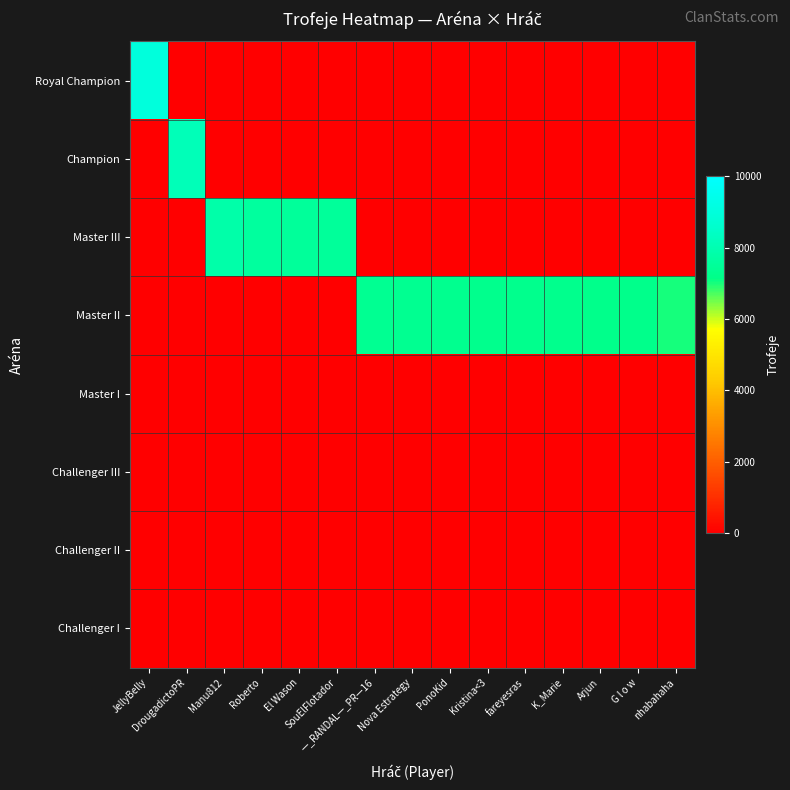

Reading left to right, extract all data points from this chart.

Royal Champion: JellyBelly=9000	DrougadictoPR=0	Manu812=0	Roberto=0	El Wason=0	SouElFlotador=0	—_RANDAL—_PR—16=0	Nova Estrategy=0	PonoKid=0	Kristina<3=0	fareyesras=0	K_Marie=0	Arjun=0	G l o w=0	nhabahaha=0
Champion: JellyBelly=0	DrougadictoPR=8138	Manu812=0	Roberto=0	El Wason=0	SouElFlotador=0	—_RANDAL—_PR—16=0	Nova Estrategy=0	PonoKid=0	Kristina<3=0	fareyesras=0	K_Marie=0	Arjun=0	G l o w=0	nhabahaha=0
Master III: JellyBelly=0	DrougadictoPR=0	Manu812=7823	Roberto=7617	El Wason=7510	SouElFlotador=7500	—_RANDAL—_PR—16=0	Nova Estrategy=0	PonoKid=0	Kristina<3=0	fareyesras=0	K_Marie=0	Arjun=0	G l o w=0	nhabahaha=0
Master II: JellyBelly=0	DrougadictoPR=0	Manu812=0	Roberto=0	El Wason=0	SouElFlotador=0	—_RANDAL—_PR—16=7381	Nova Estrategy=7333	PonoKid=7296	Kristina<3=7235	fareyesras=7230	K_Marie=7228	Arjun=7223	G l o w=7204	nhabahaha=7000
Master I: JellyBelly=0	DrougadictoPR=0	Manu812=0	Roberto=0	El Wason=0	SouElFlotador=0	—_RANDAL—_PR—16=0	Nova Estrategy=0	PonoKid=0	Kristina<3=0	fareyesras=0	K_Marie=0	Arjun=0	G l o w=0	nhabahaha=0
Challenger III: JellyBelly=0	DrougadictoPR=0	Manu812=0	Roberto=0	El Wason=0	SouElFlotador=0	—_RANDAL—_PR—16=0	Nova Estrategy=0	PonoKid=0	Kristina<3=0	fareyesras=0	K_Marie=0	Arjun=0	G l o w=0	nhabahaha=0
Challenger II: JellyBelly=0	DrougadictoPR=0	Manu812=0	Roberto=0	El Wason=0	SouElFlotador=0	—_RANDAL—_PR—16=0	Nova Estrategy=0	PonoKid=0	Kristina<3=0	fareyesras=0	K_Marie=0	Arjun=0	G l o w=0	nhabahaha=0
Challenger I: JellyBelly=0	DrougadictoPR=0	Manu812=0	Roberto=0	El Wason=0	SouElFlotador=0	—_RANDAL—_PR—16=0	Nova Estrategy=0	PonoKid=0	Kristina<3=0	fareyesras=0	K_Marie=0	Arjun=0	G l o w=0	nhabahaha=0